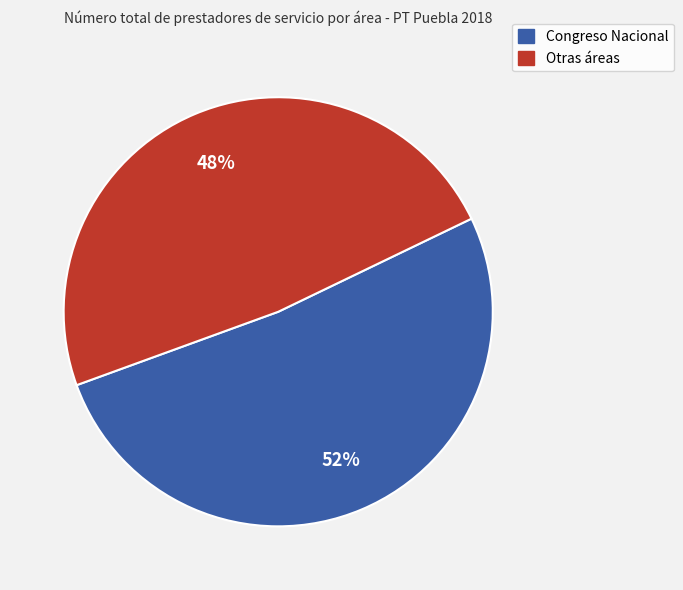

To the nearest percent, what is the average slice percentage?

50%